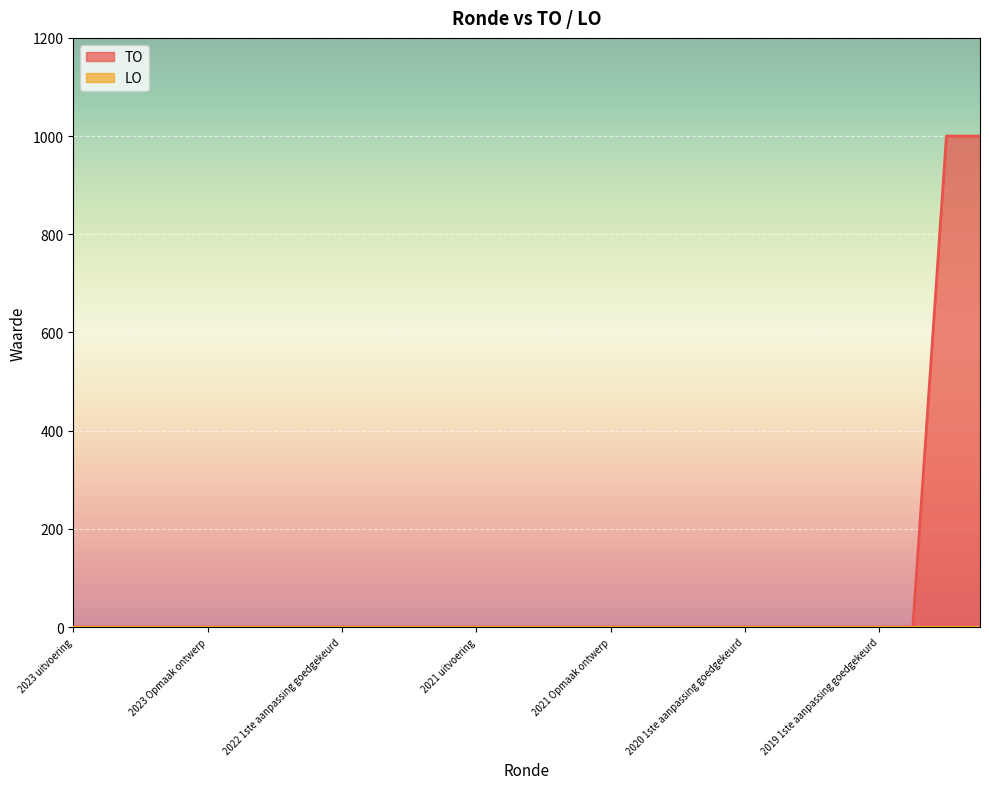

What is the greatest value displayed?

1000